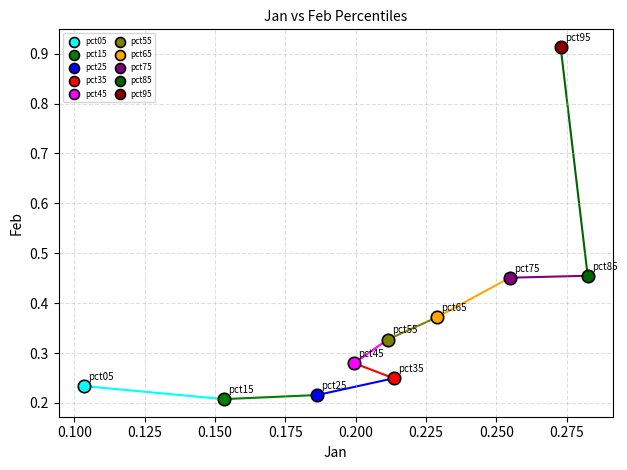

What are all the series names shown in the legend?

pct05, pct15, pct25, pct35, pct45, pct55, pct65, pct75, pct85, pct95